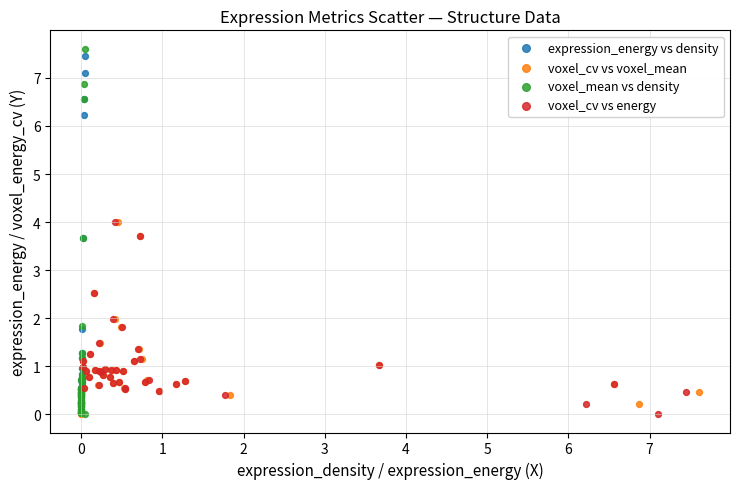

Which series has the largest Y range (max minus min)?

voxel_mean vs density